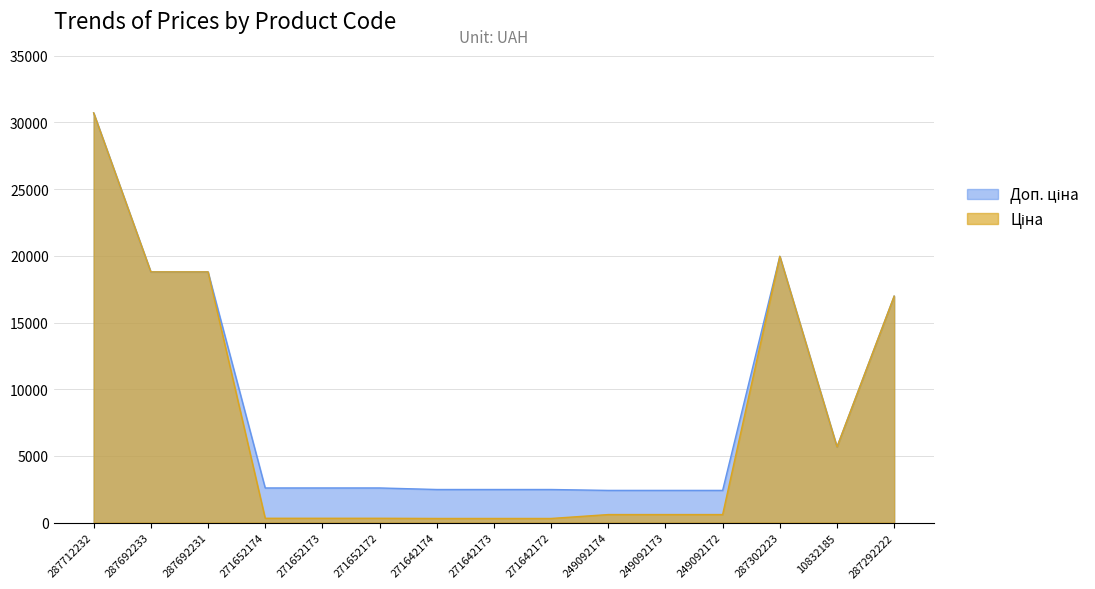

What is the difference between the highest and lowest values at 249092172?

1811.1